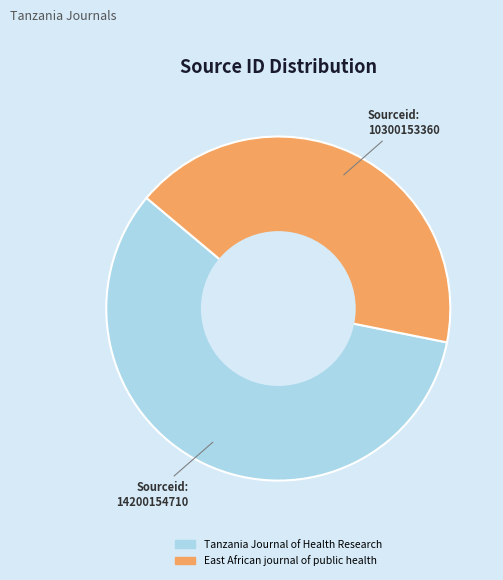

What is the ratio of the value at East African journal of public health to the value at Tanzania Journal of Health Research?

0.7